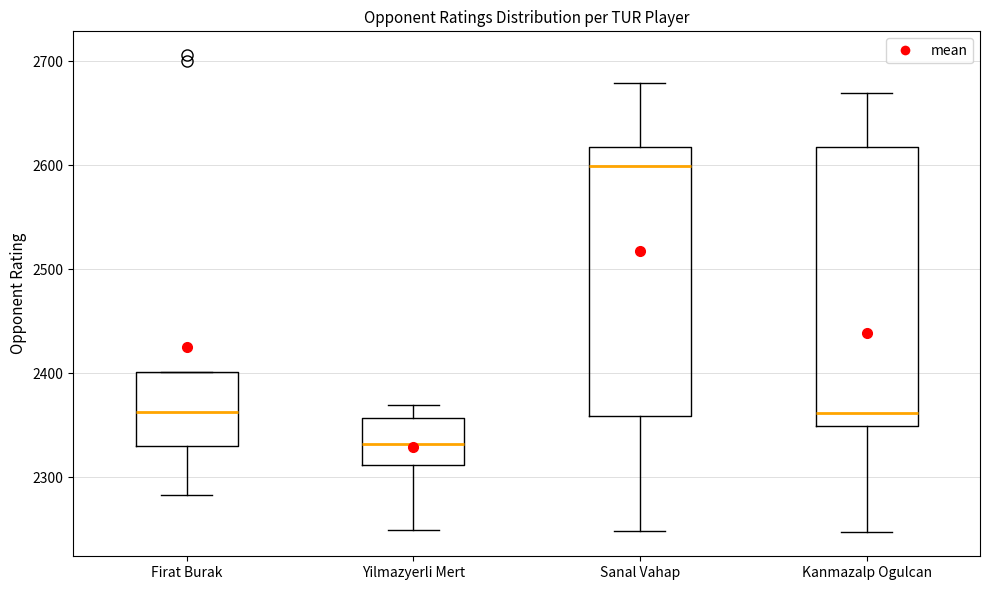

Where is the lower edge of the box for Sanal Vahap on the y-axis? The values are not printed on the chart, so give them approximately, as read against the axis.

2360